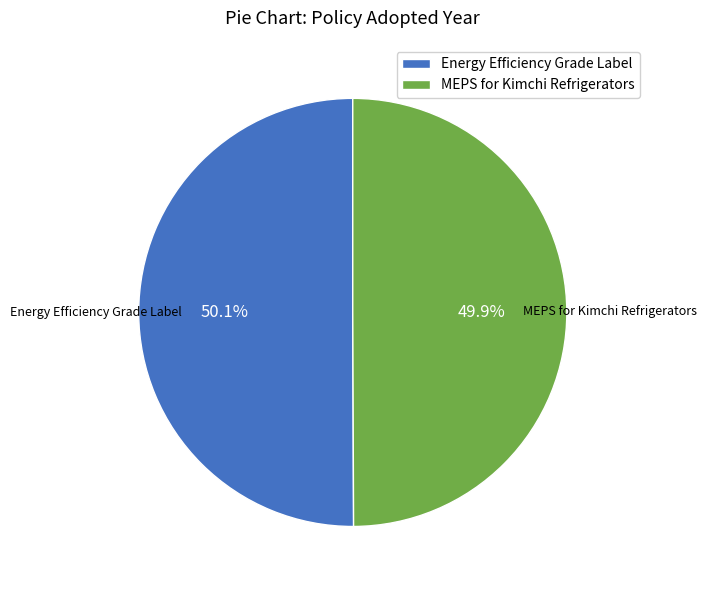

Do MEPS for Kimchi Refrigerators and Energy Efficiency Grade Label together represent more than half of the pie?

Yes